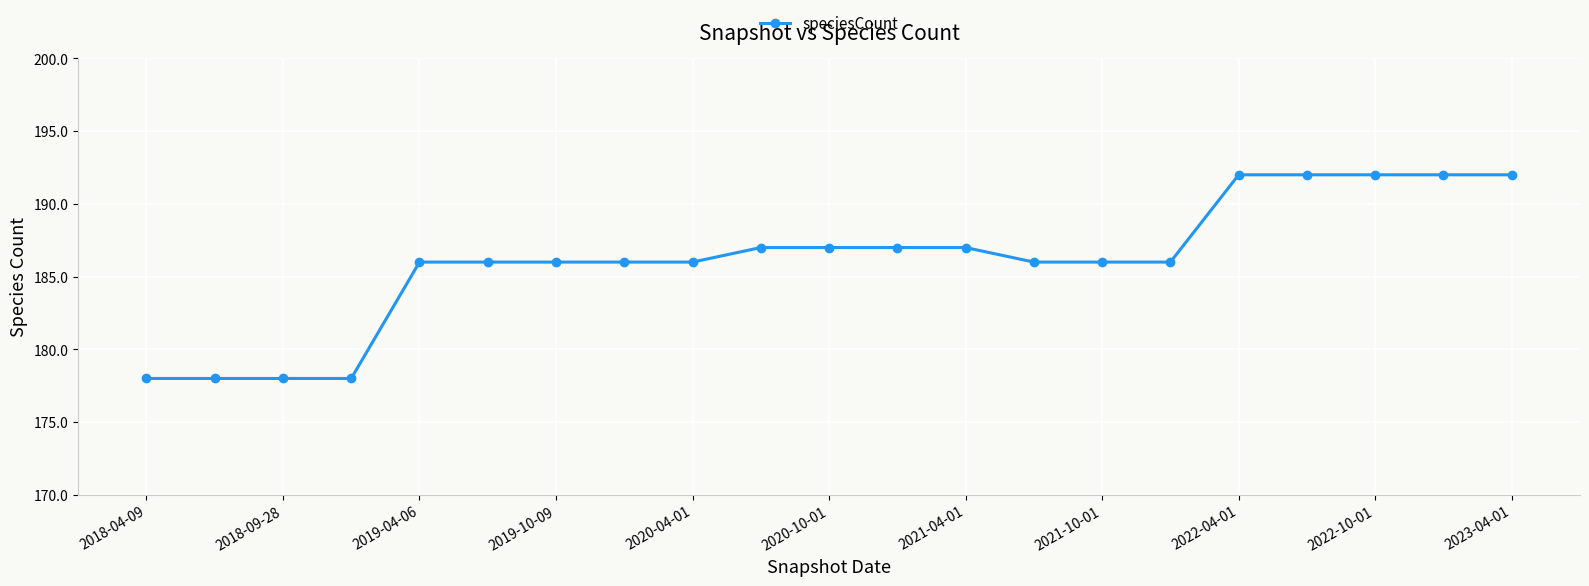

What is the maximum value shown in the chart?

192